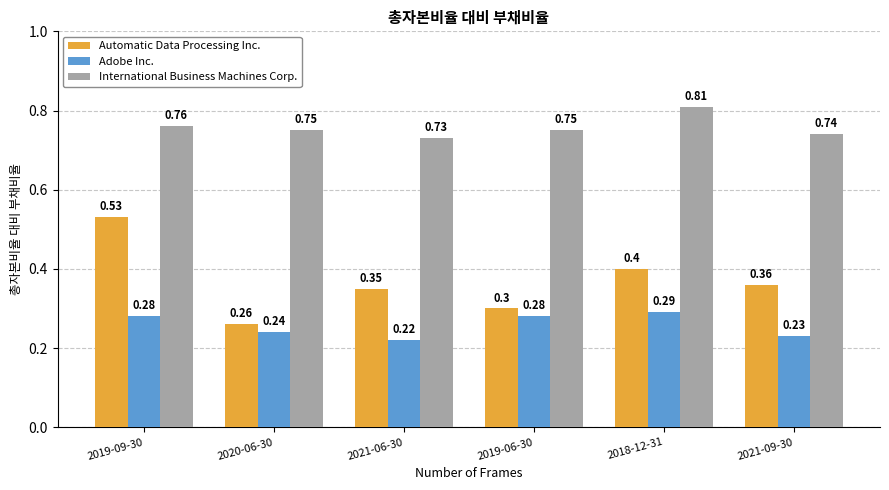

The value of Automatic Data Processing Inc. at 2019-06-30 is 0.3. True or false?

True